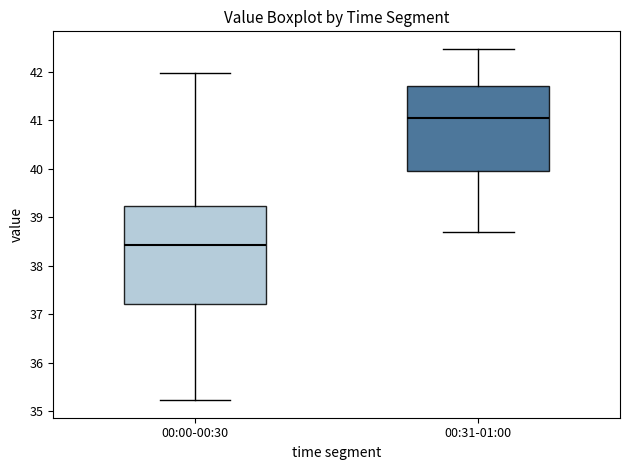

Which box is the tallest, from its lower edge to its upper edge?

00:00-00:30